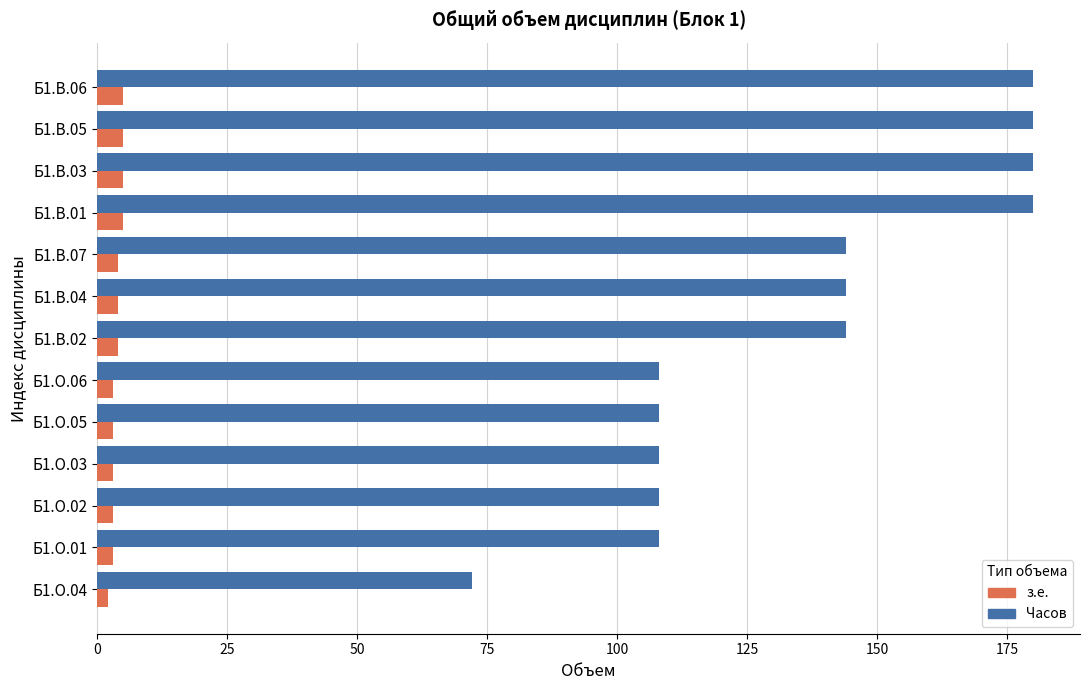

The Часов series shows 108 at Б1.О.06. True or false?

True